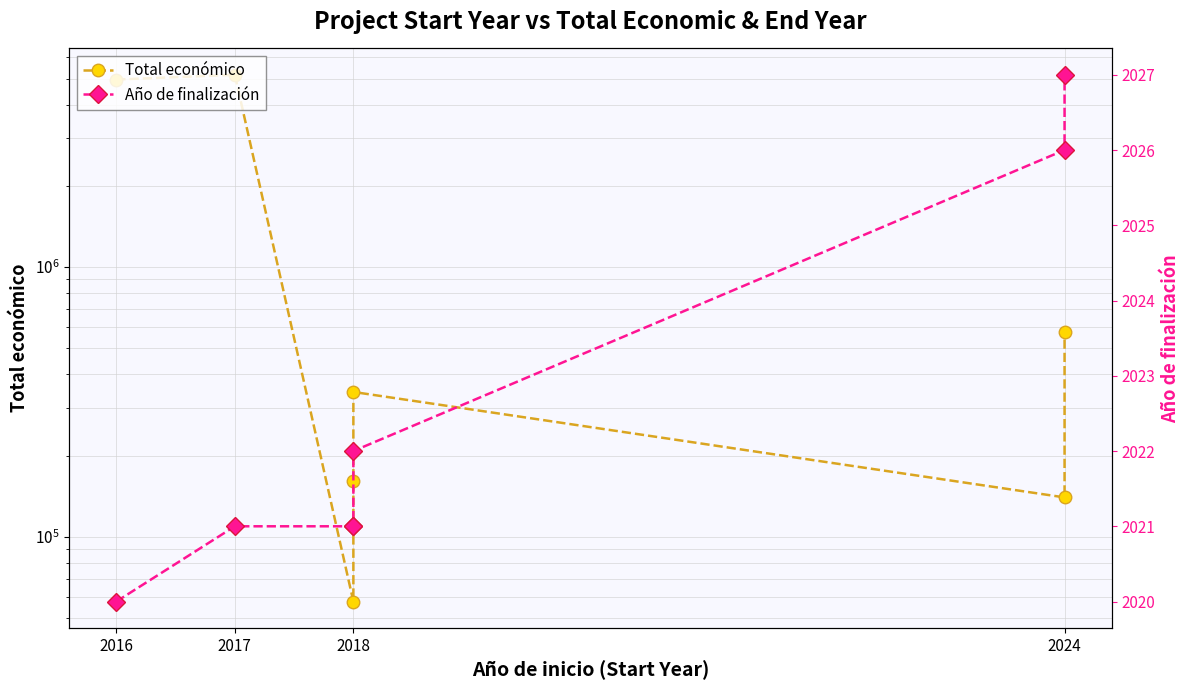

What is the approximate value of Total económico at 2024, to the nearest 100?

139900